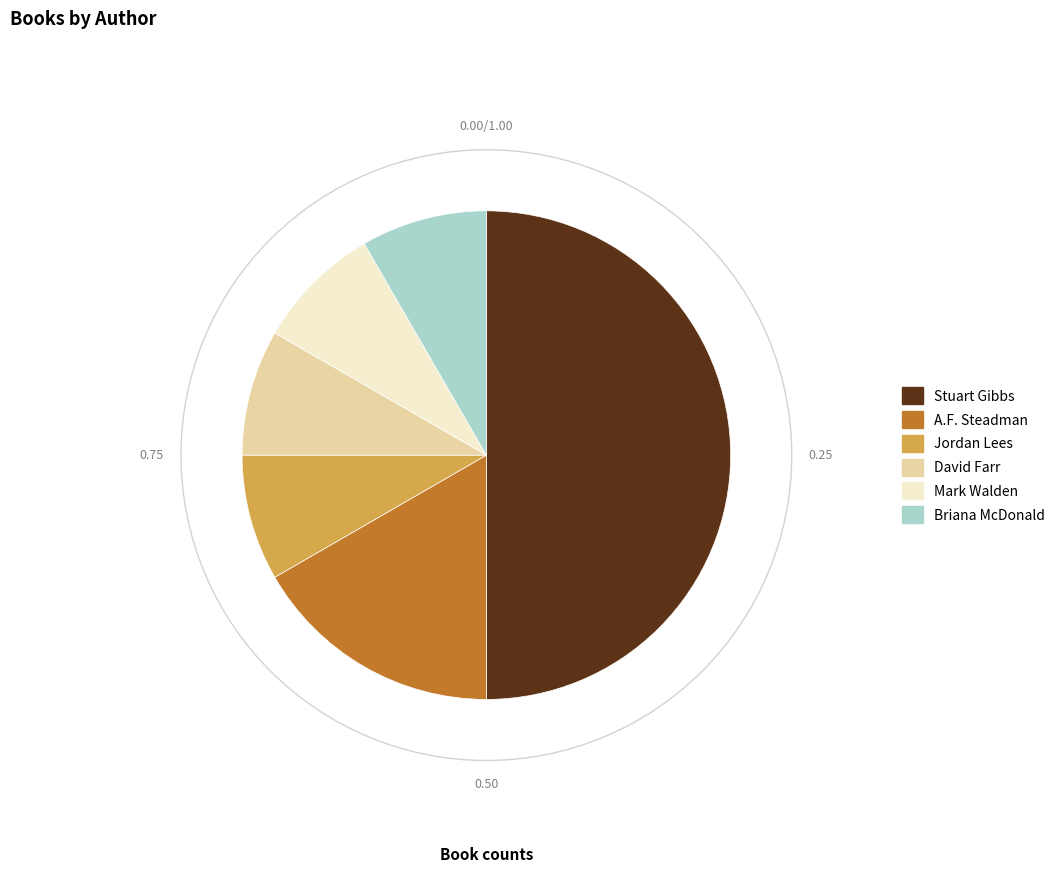

Do Stuart Gibbs and David Farr together represent more than half of the pie?

Yes